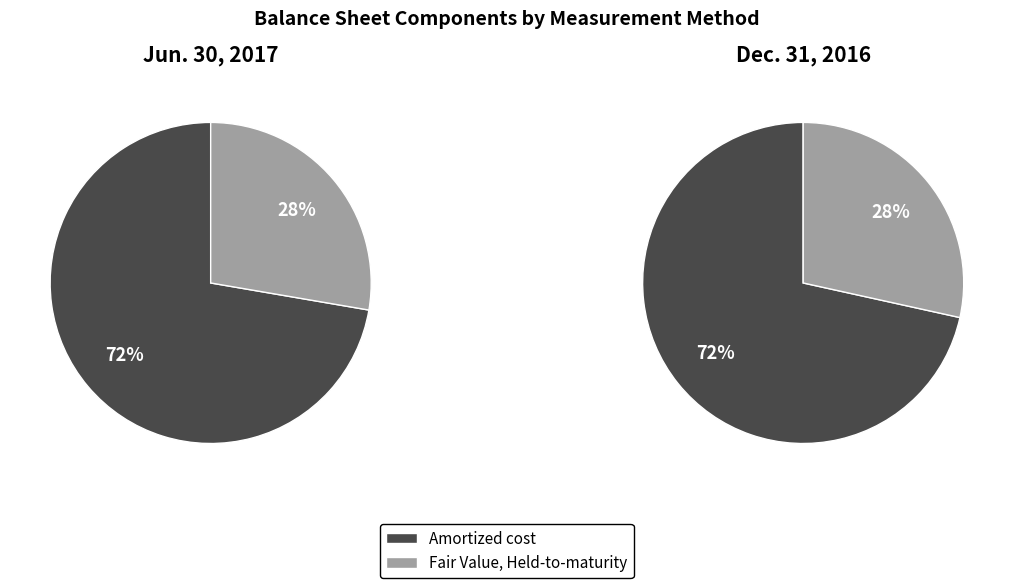

True or false: Amortized cost accounts for 67% of the total.

False